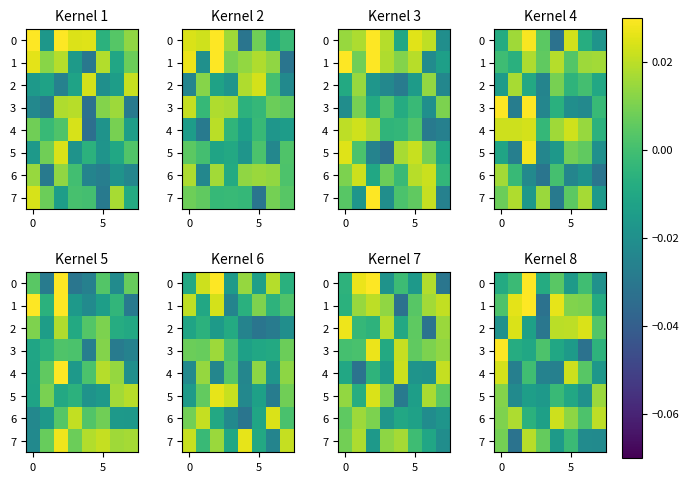

How many series are shown in this chart?

8